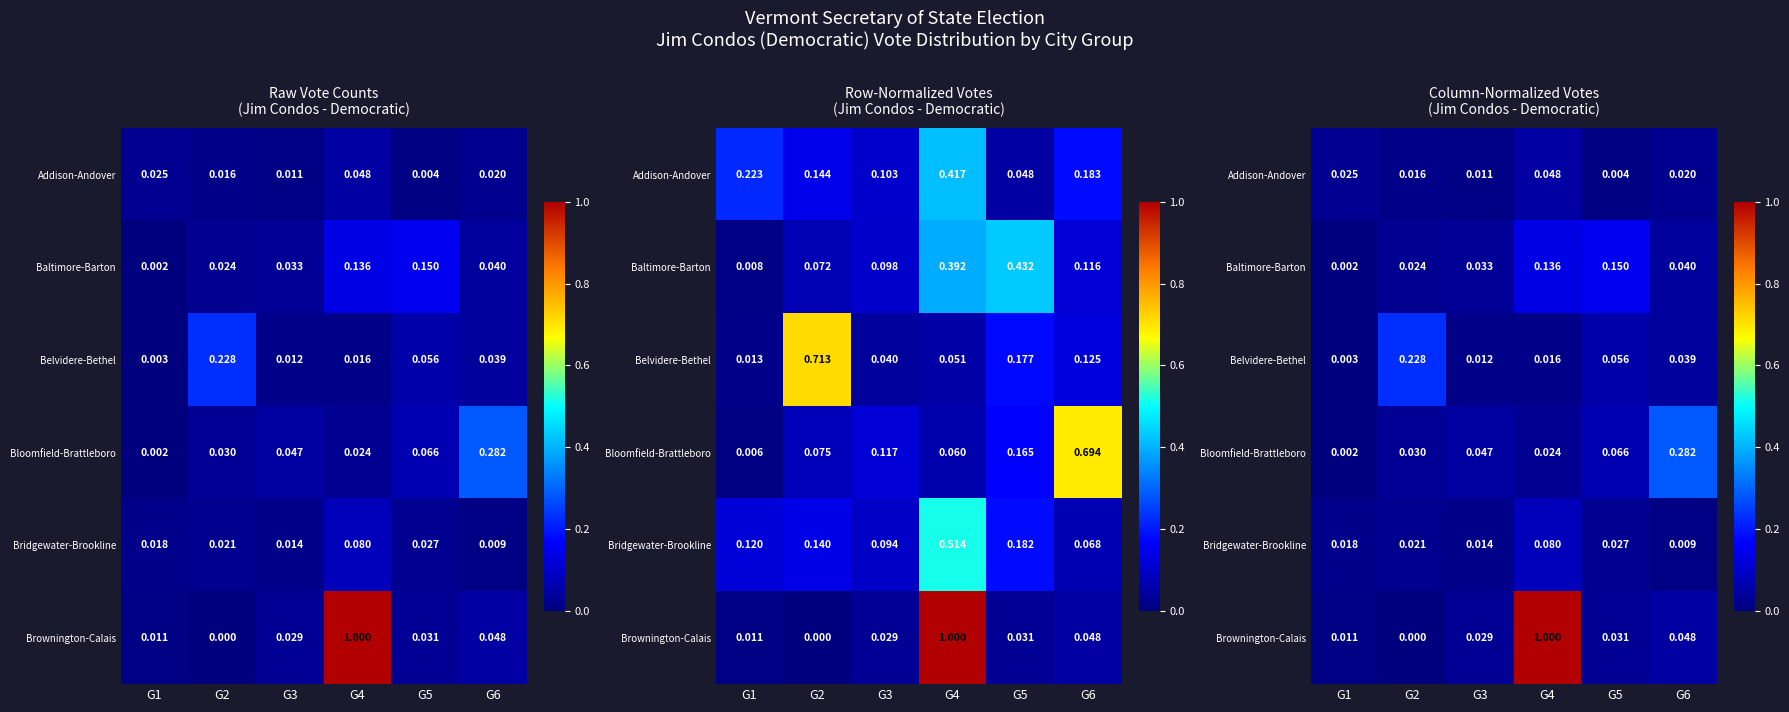

At which category is the sum across all series the highest?

G4